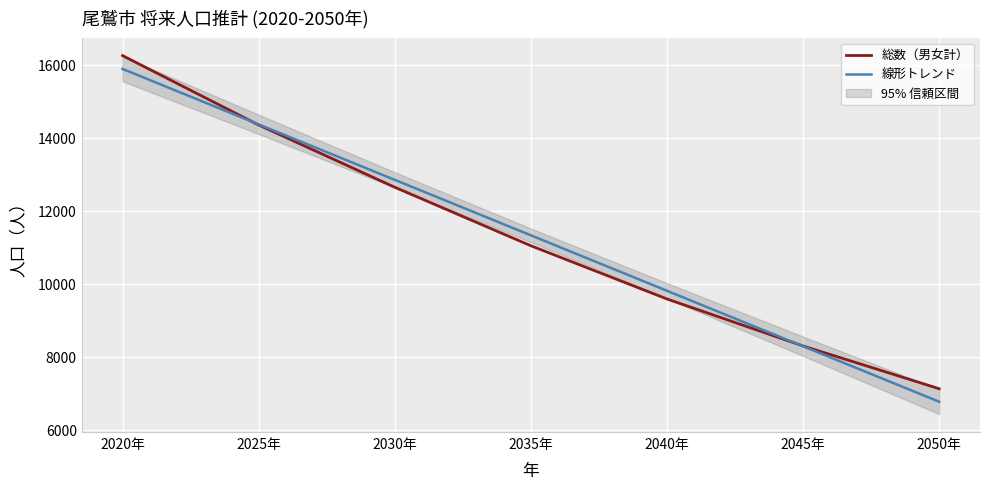

What is the total value across all series at 2050年?

13893.7